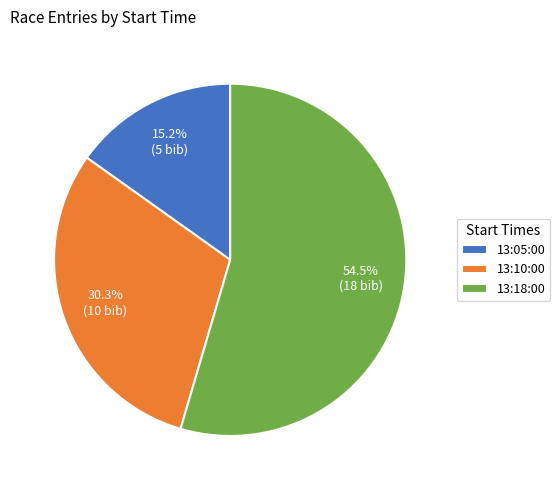

To the nearest percent, what percentage of the pie is 13:10:00?

30%